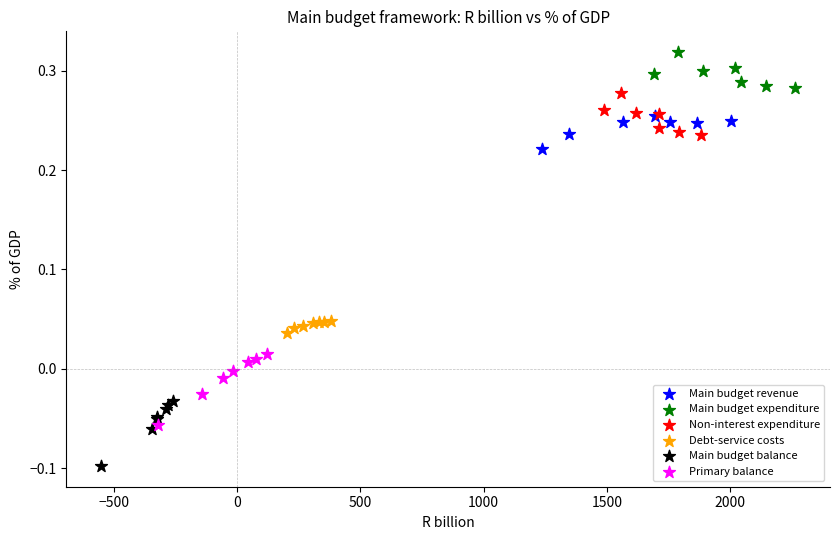

Which series reaches the minimum Y coordinate?

Main budget balance